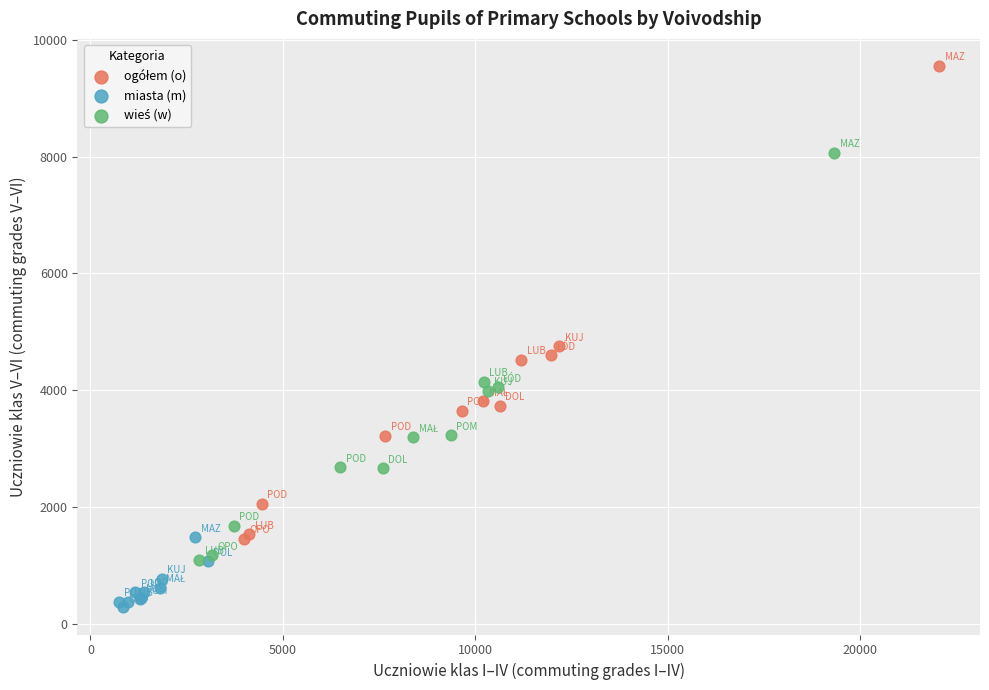

Which series reaches the minimum Y coordinate?

miasta (m)